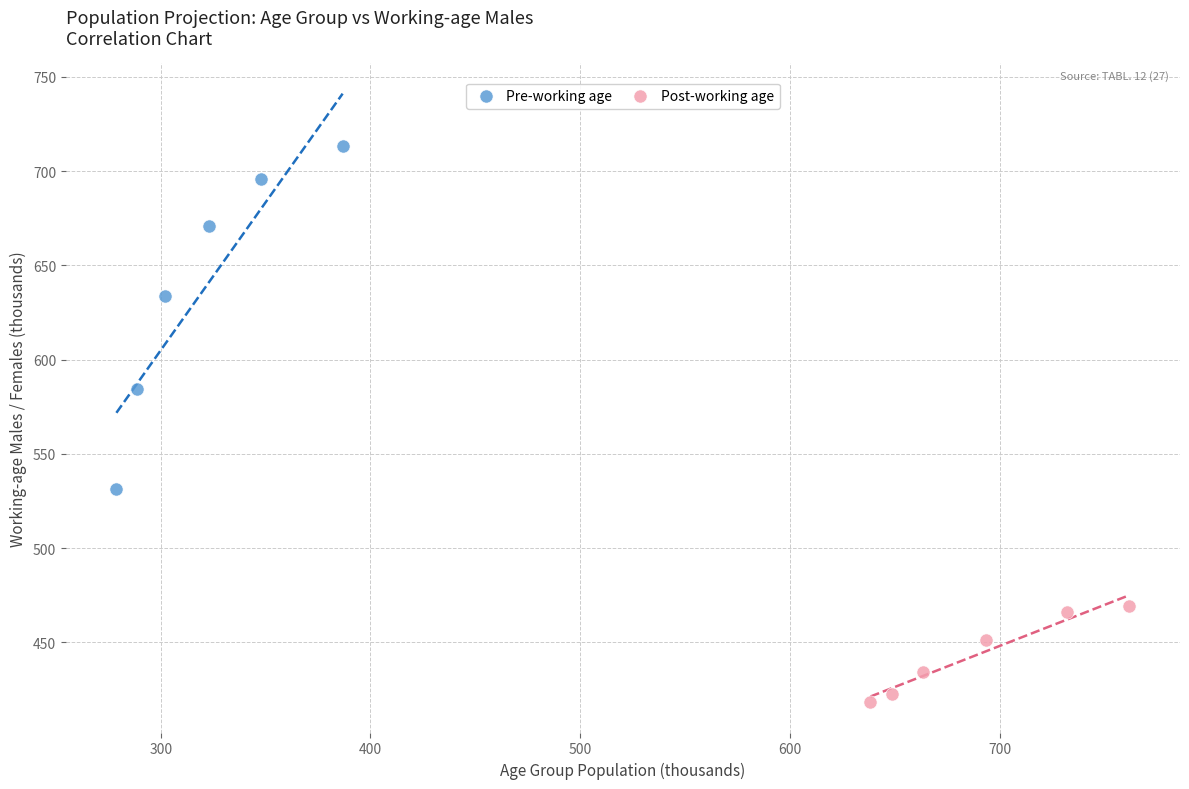

Which series has the widest spread of Y values?

Pre-working age